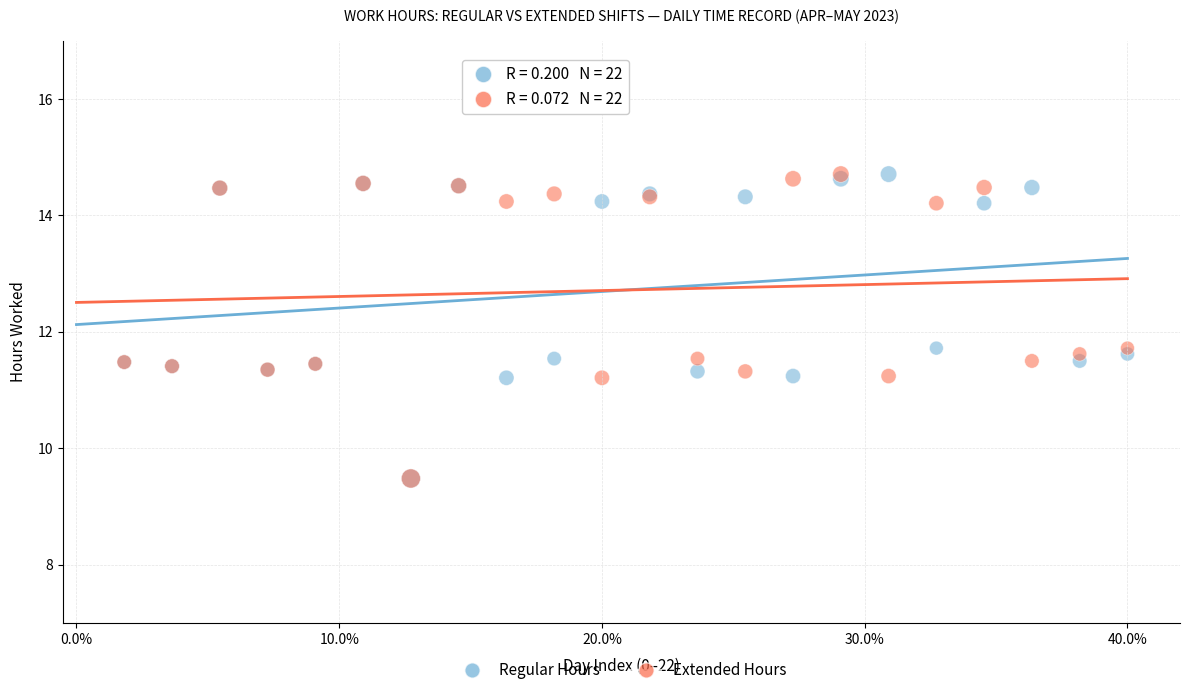

What are all the series names shown in the legend?

Regular Hours, Extended Hours